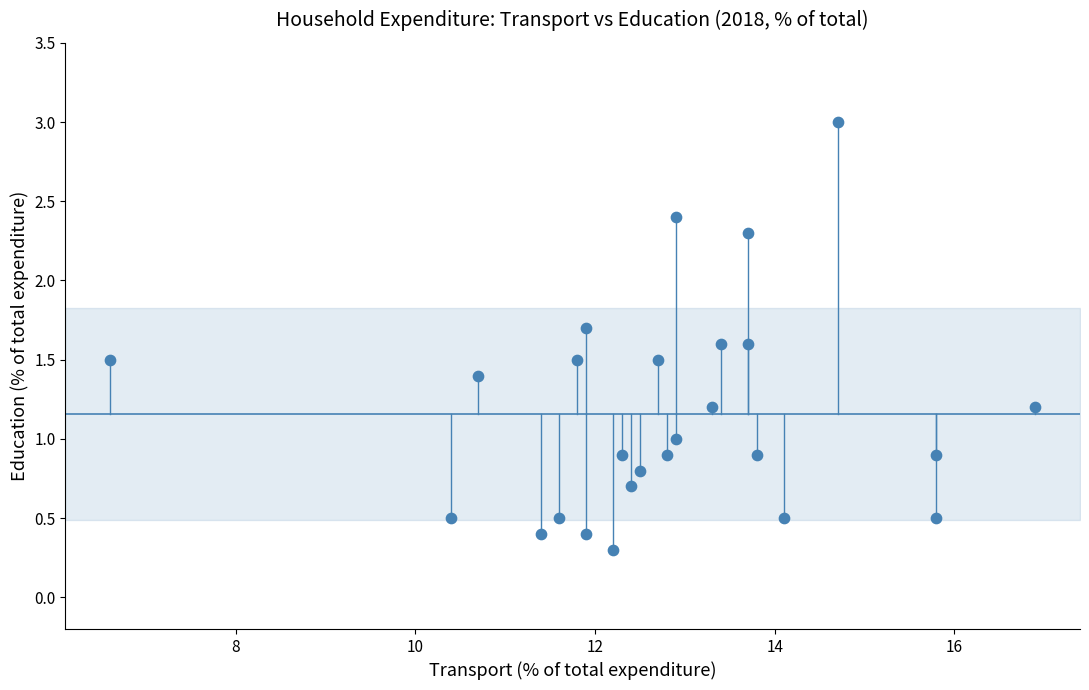

What is the range of X values (max minus min)?

10.3